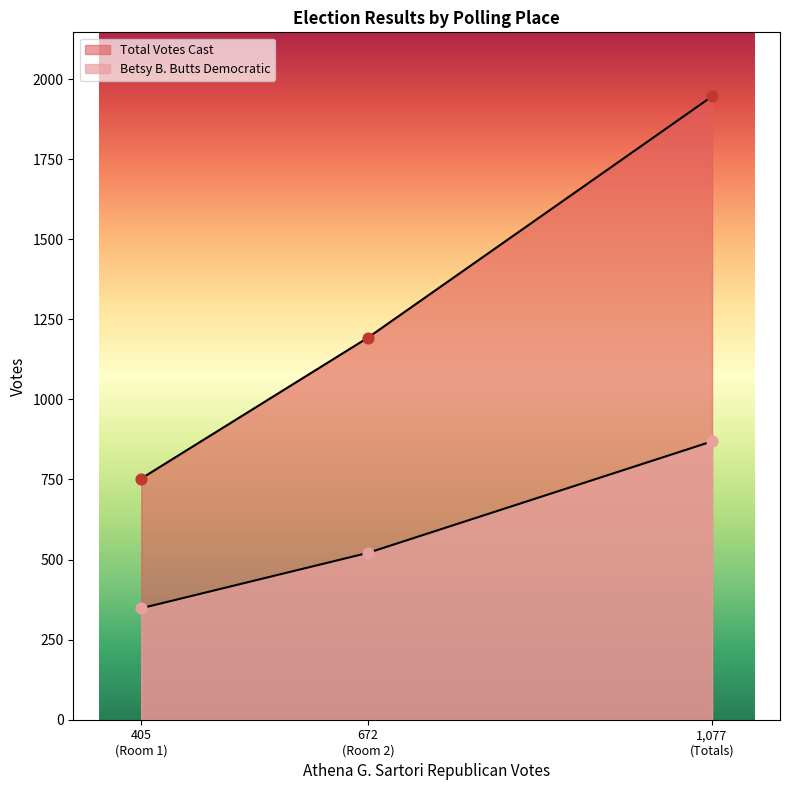

At how many categories does at least one series exceed 1568?

1